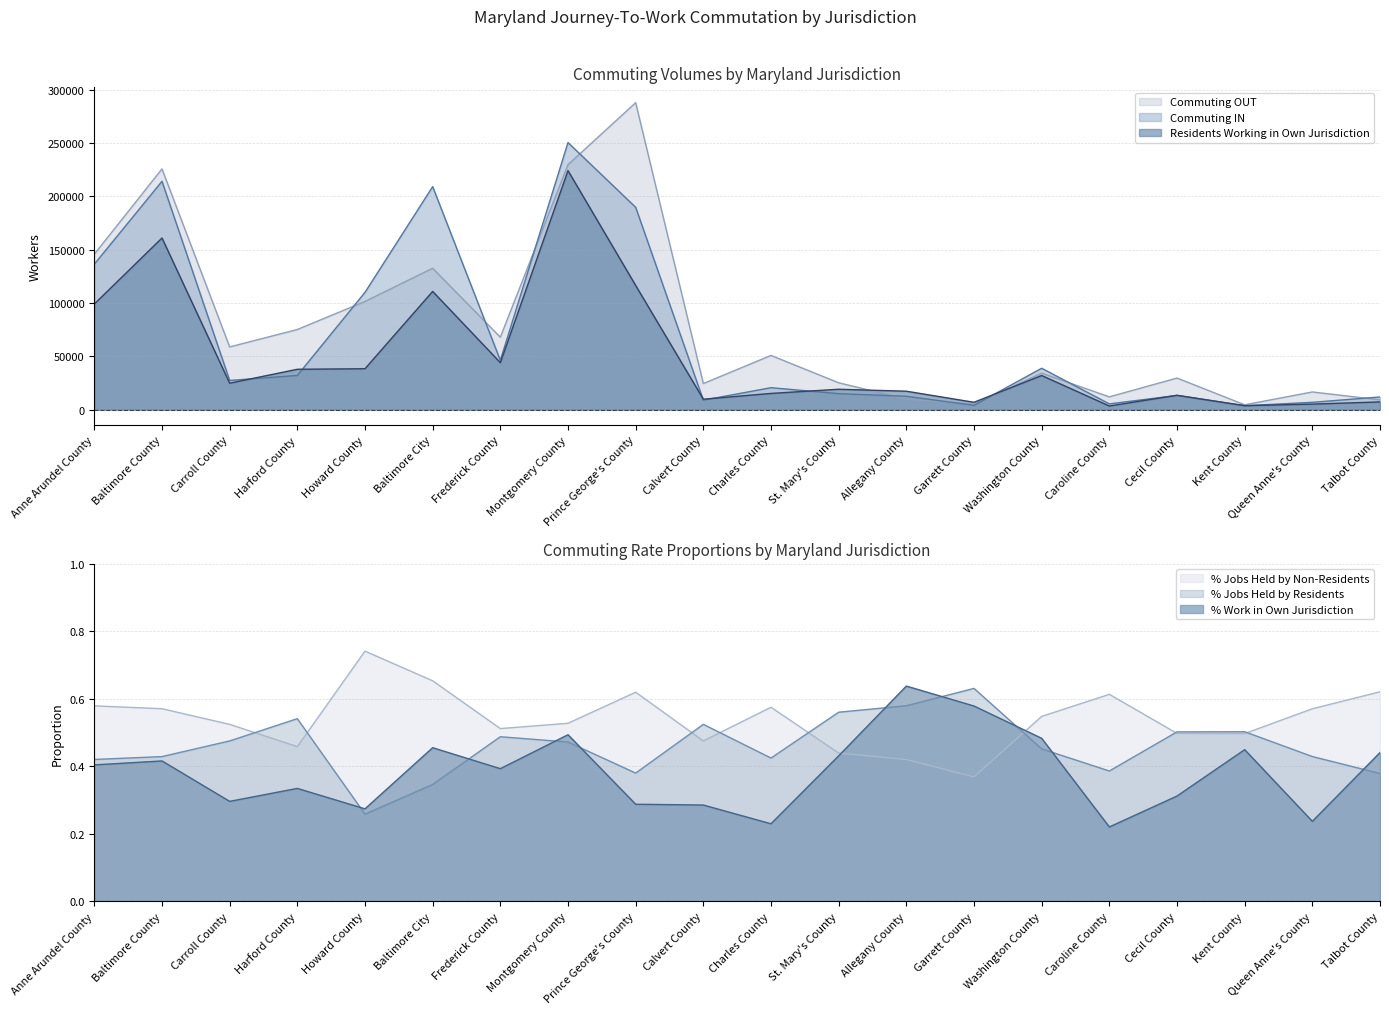

What is the sum of all Commuting IN values?

1356121